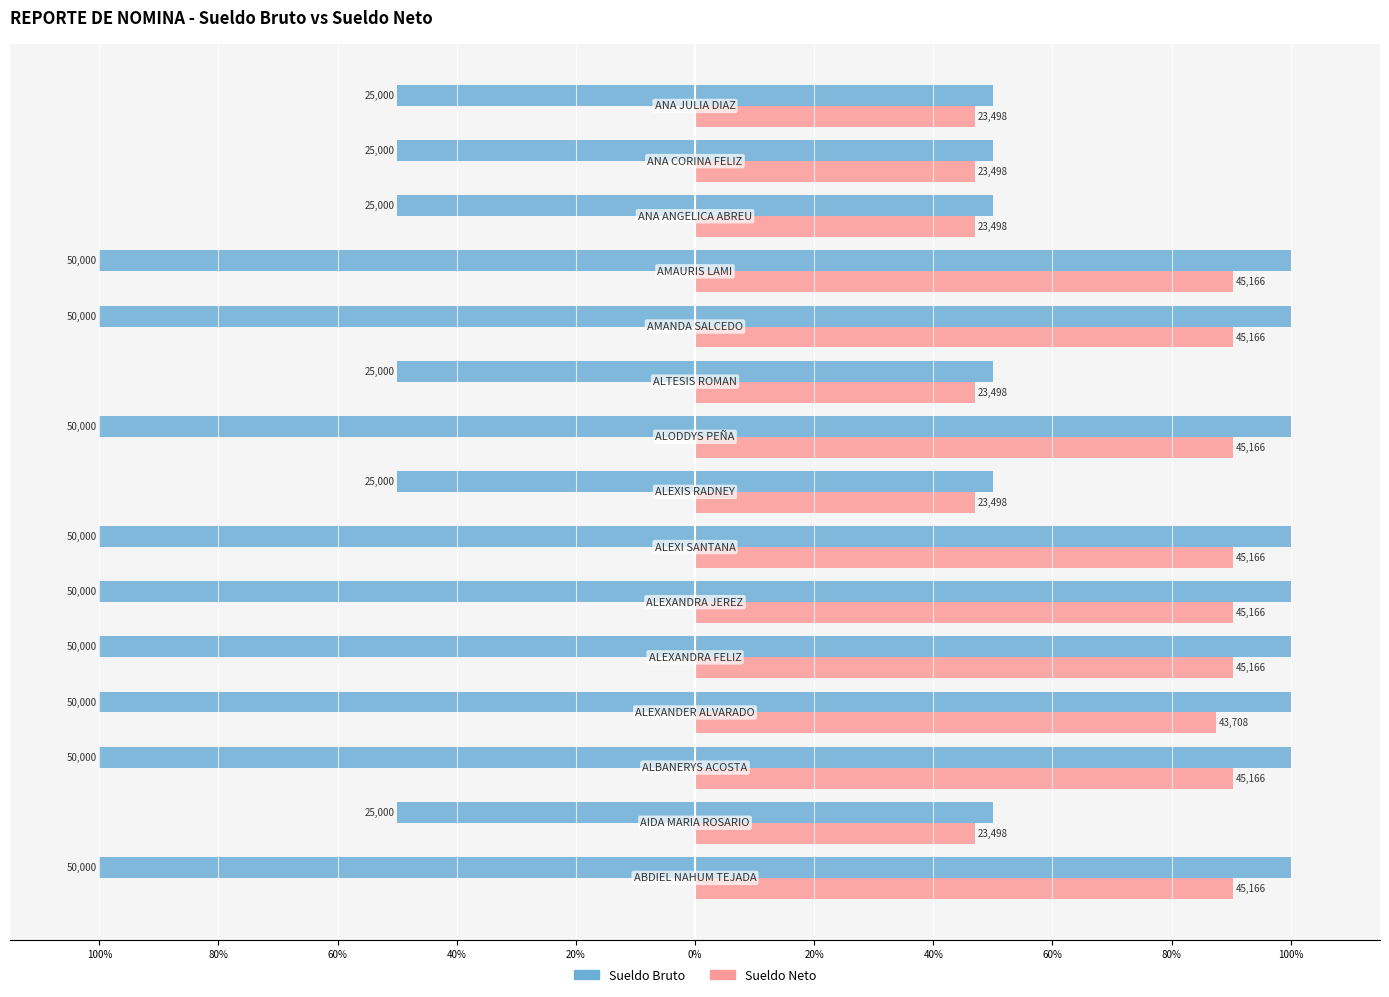

Does the chart contain any negative values?

No